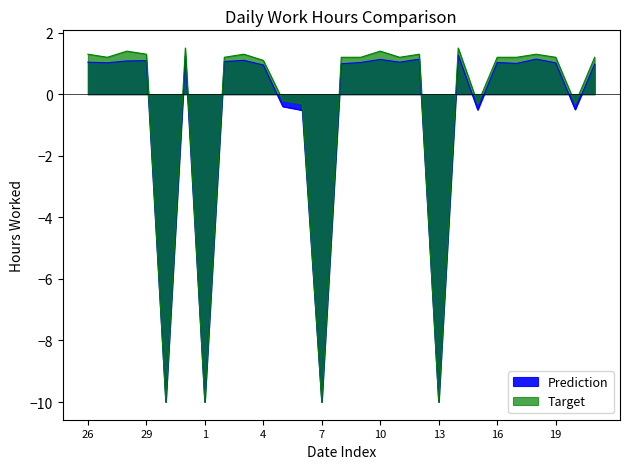

Is it true that Target equals 1.5 at 31?

True